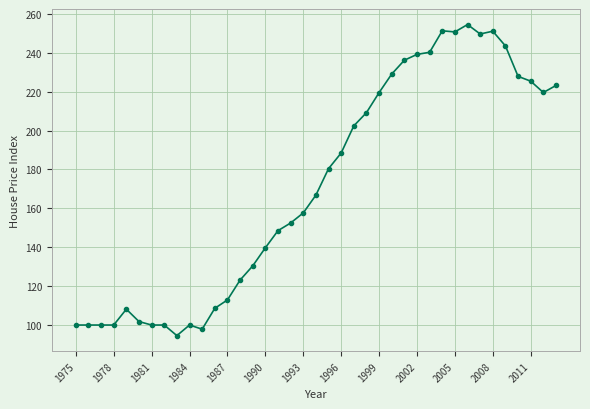

What is the greatest value displayed?

254.5